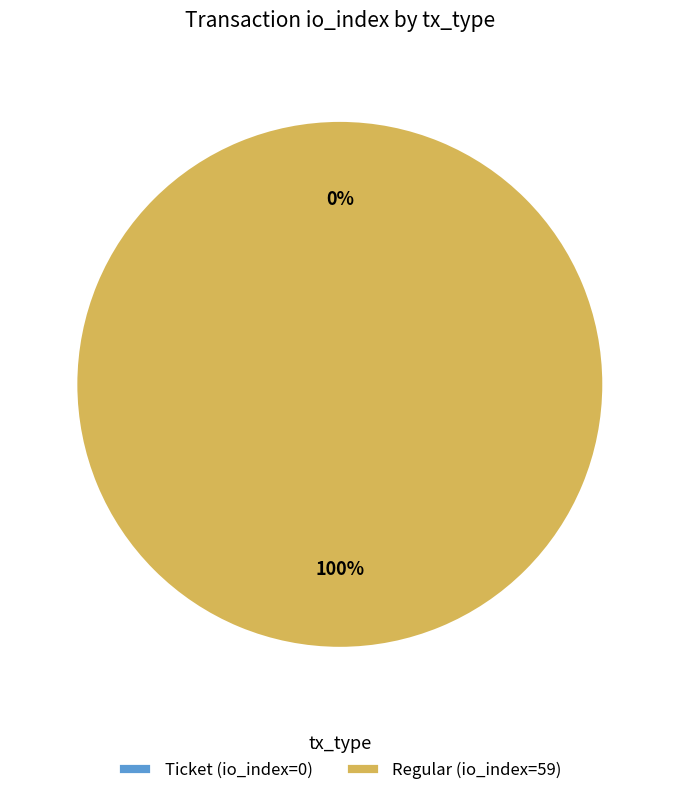

Which slice is the smallest?

Ticket